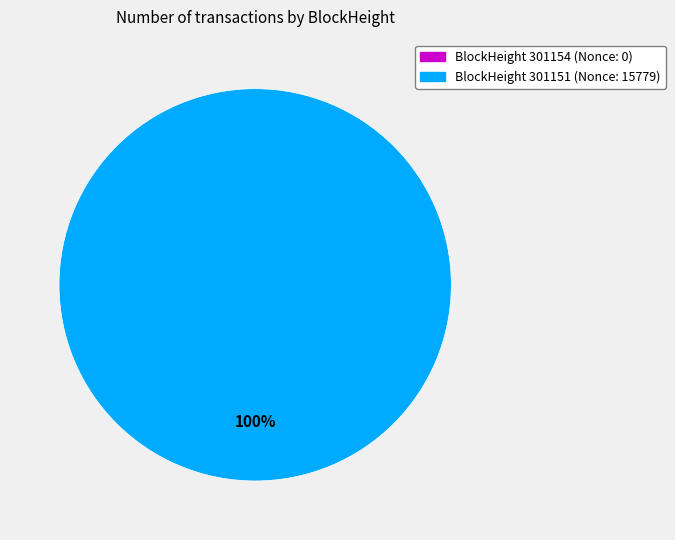

Is there any slice that represents more than half of the pie?

Yes